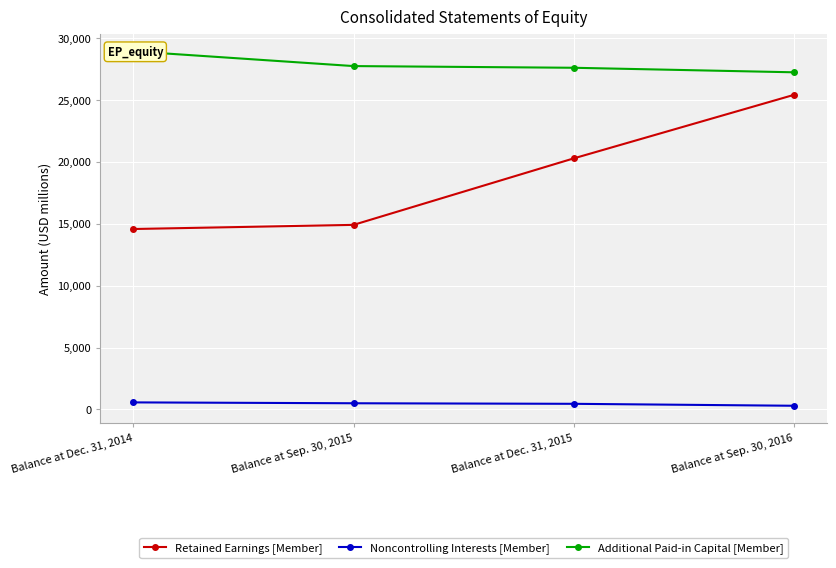

Reading left to right, list all the values displayed in this chart.

Retained Earnings [Member]: Balance at Dec. 31, 2014=14577	Balance at Sep. 30, 2015=14912	Balance at Dec. 31, 2015=20285	Balance at Sep. 30, 2016=25417
Noncontrolling Interests [Member]: Balance at Dec. 31, 2014=567	Balance at Sep. 30, 2015=497	Balance at Dec. 31, 2015=452	Balance at Sep. 30, 2016=295
Additional Paid-in Capital [Member]: Balance at Dec. 31, 2014=28937	Balance at Sep. 30, 2015=27744	Balance at Dec. 31, 2015=27607	Balance at Sep. 30, 2016=27241